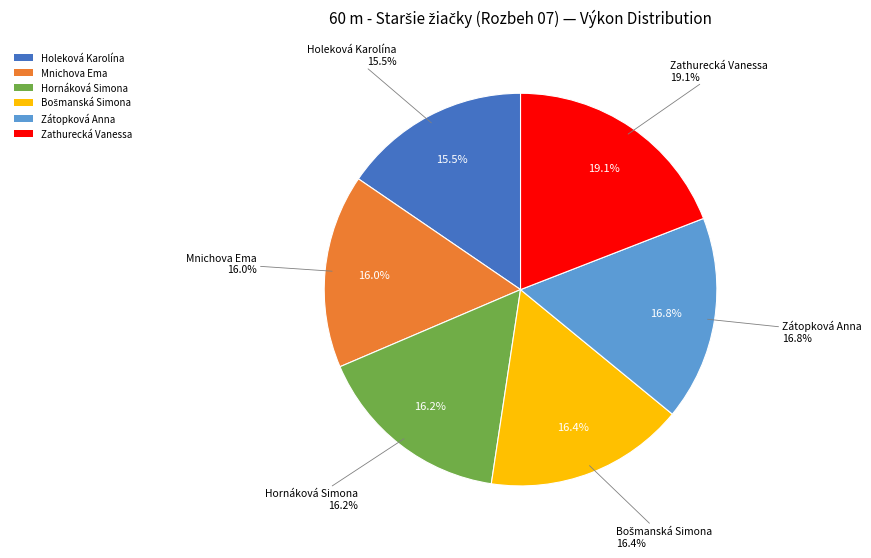

What is the ratio of the value at Zátopková Anna to the value at Bošmanská Simona?

1.0